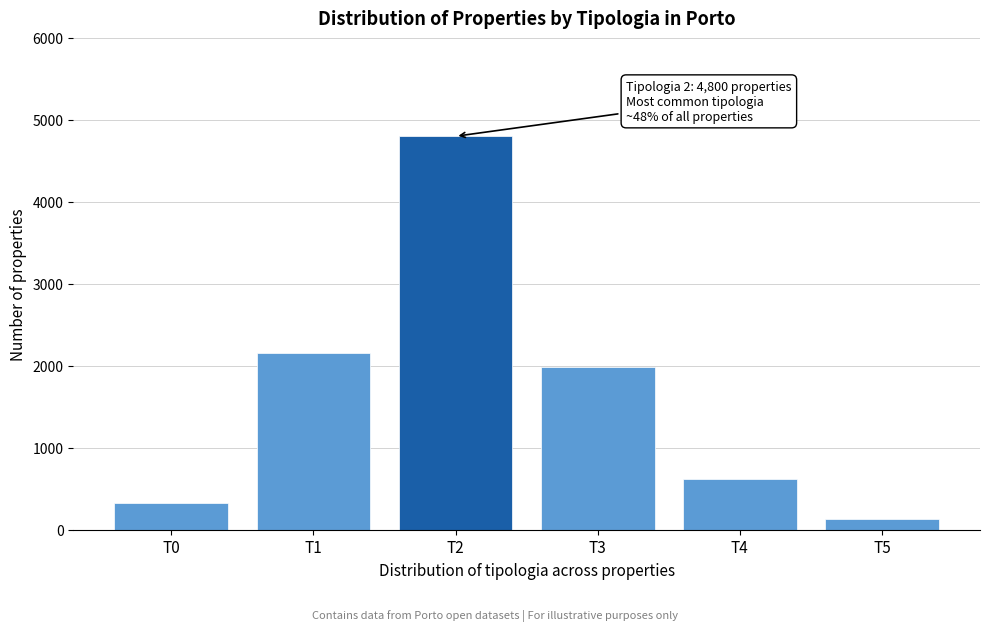

Reading left to right, transcribe all the data shown in this chart.

T0=320	T1=2150	T2=4800	T3=1980	T4=620	T5=130